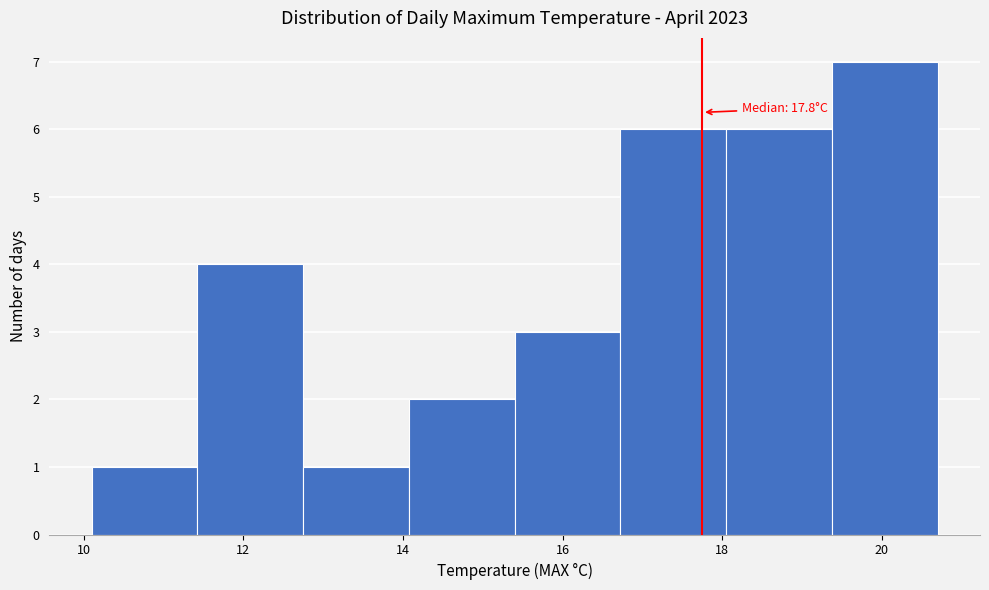

Over which range of the x-axis is the bar tallest?

19.4 to 20.8